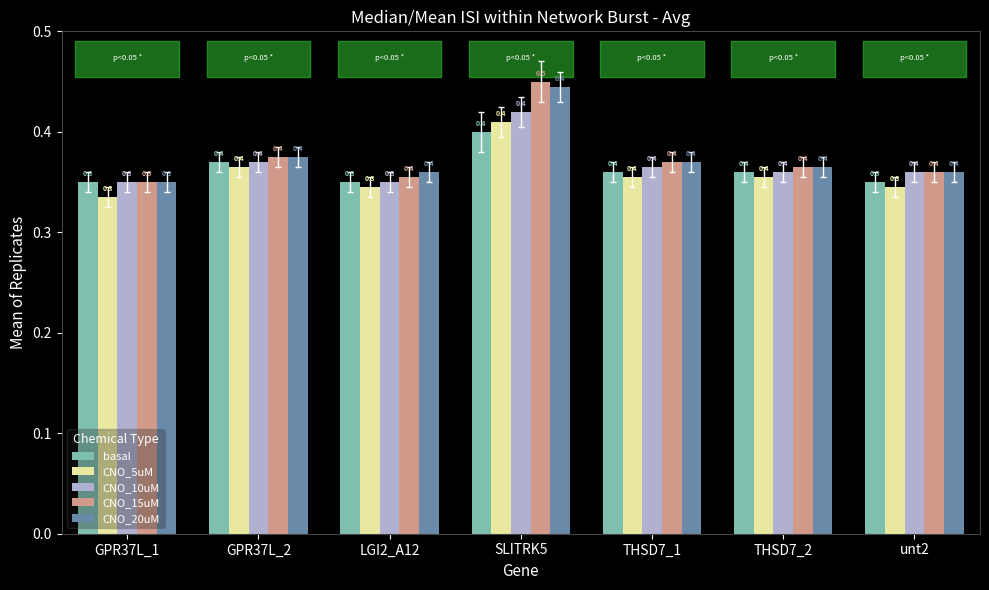

What is the difference between the maximum and second lowest values in the CNO_20uM series?

0.1